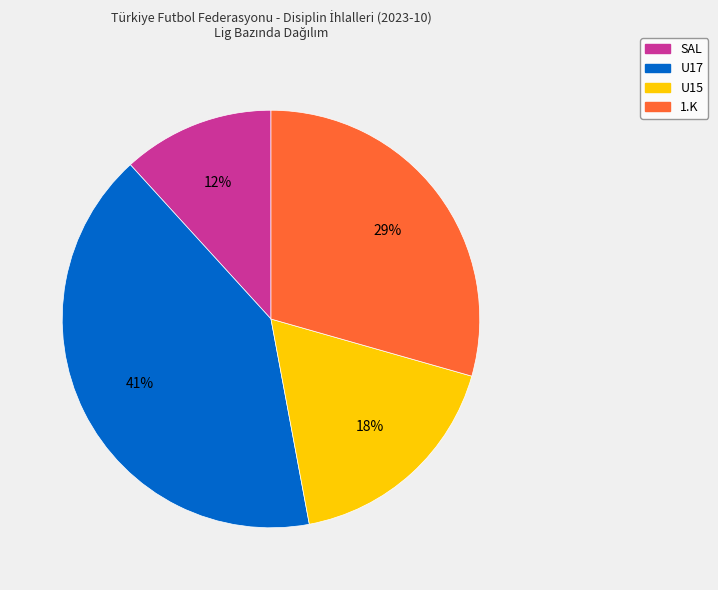

Between U17 and U15, which is larger?

U17